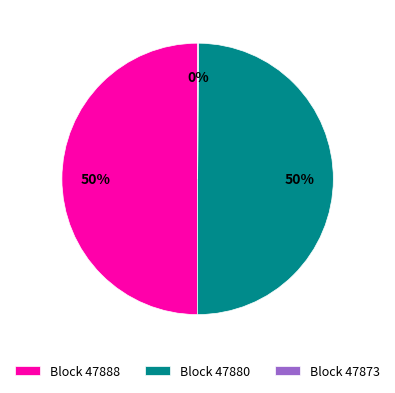

Approximately how many times larger is the value at Block 47880 compared to Block 47888?

1.0